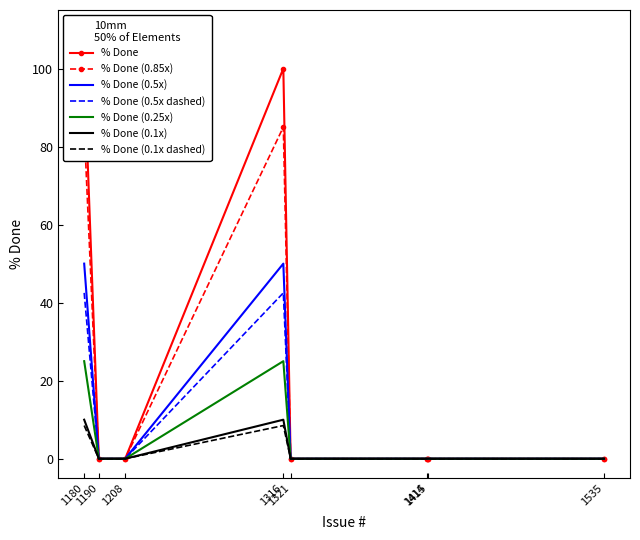

What is the maximum value shown in the chart?

100